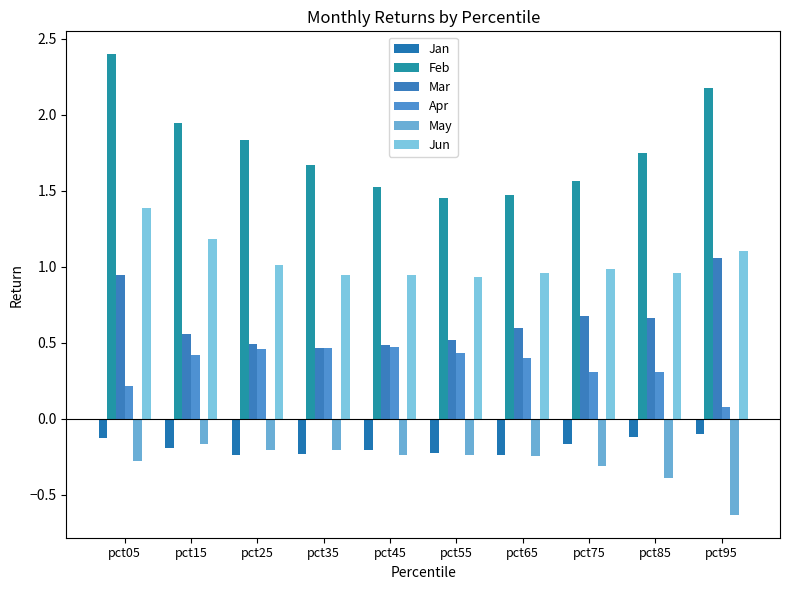

What is the difference between the maximum and minimum values in the Apr series?

0.4